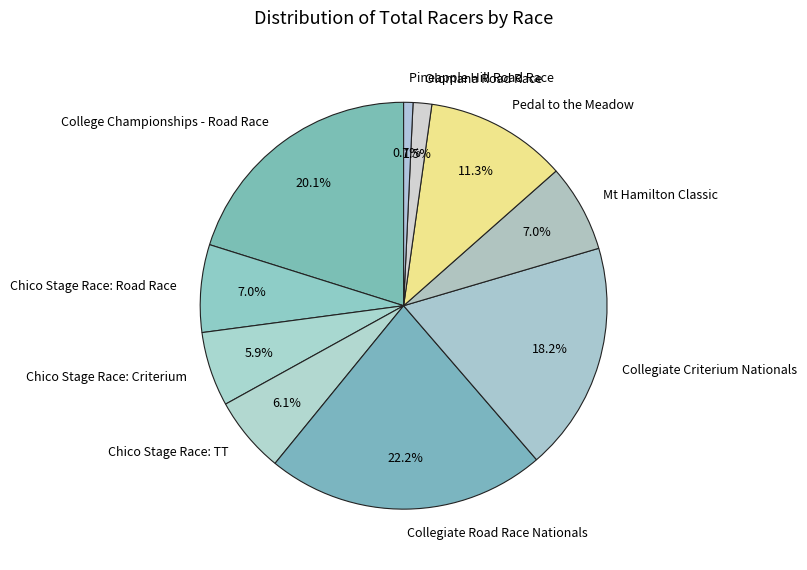

Is the sum of Chico Stage Race: Criterium and Collegiate Road Race Nationals greater than half?

No